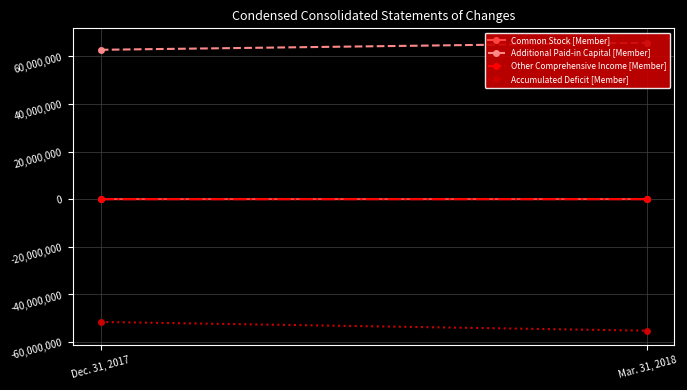

Reading right to left, list all the values displayed in this chart.

Common Stock [Member]: 27971	26271
Additional Paid-in Capital [Member]: 65705313	62736783
Other Comprehensive Income [Member]: 20329	11620
Accumulated Deficit [Member]: -55219349	-51547819